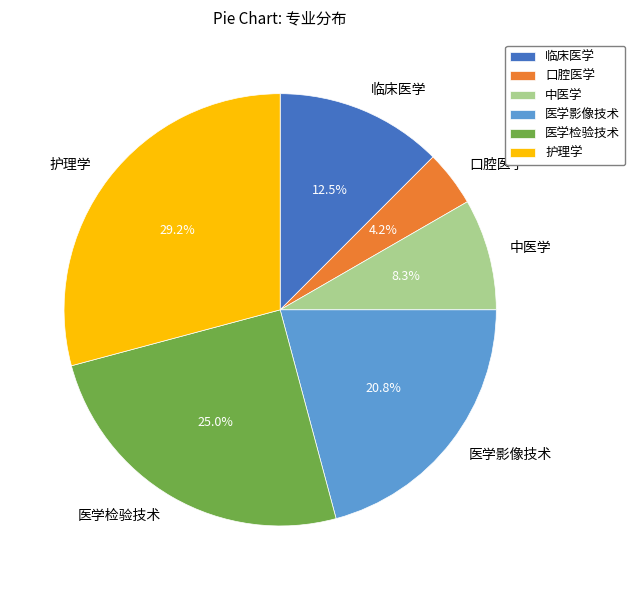

Is there any slice that represents more than half of the pie?

No